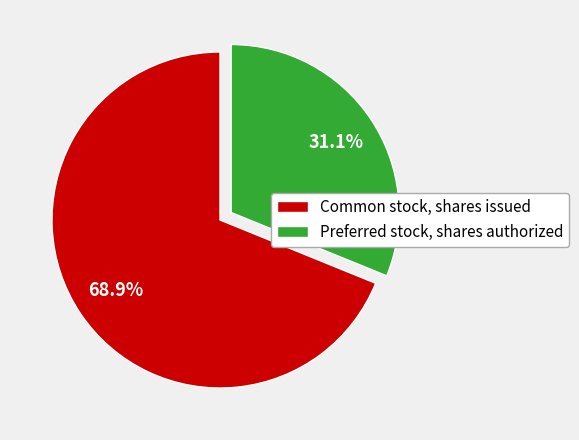

To the nearest percent, what percentage of the pie is Preferred stock, shares authorized?

31%